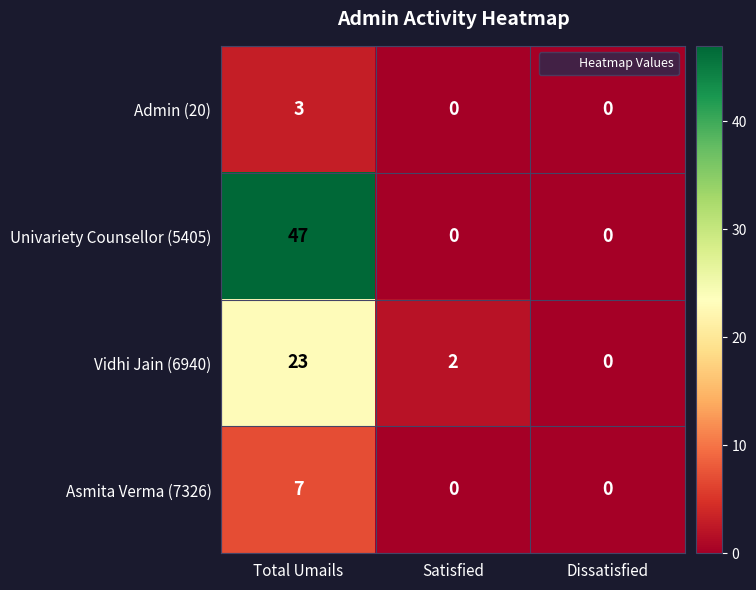

What is the sum of all Admin (20) values?

3